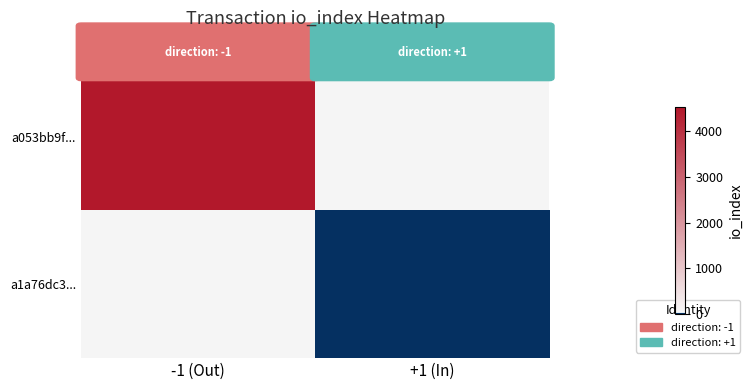

Which label corresponds to the smallest value in the chart?

+1 (In)